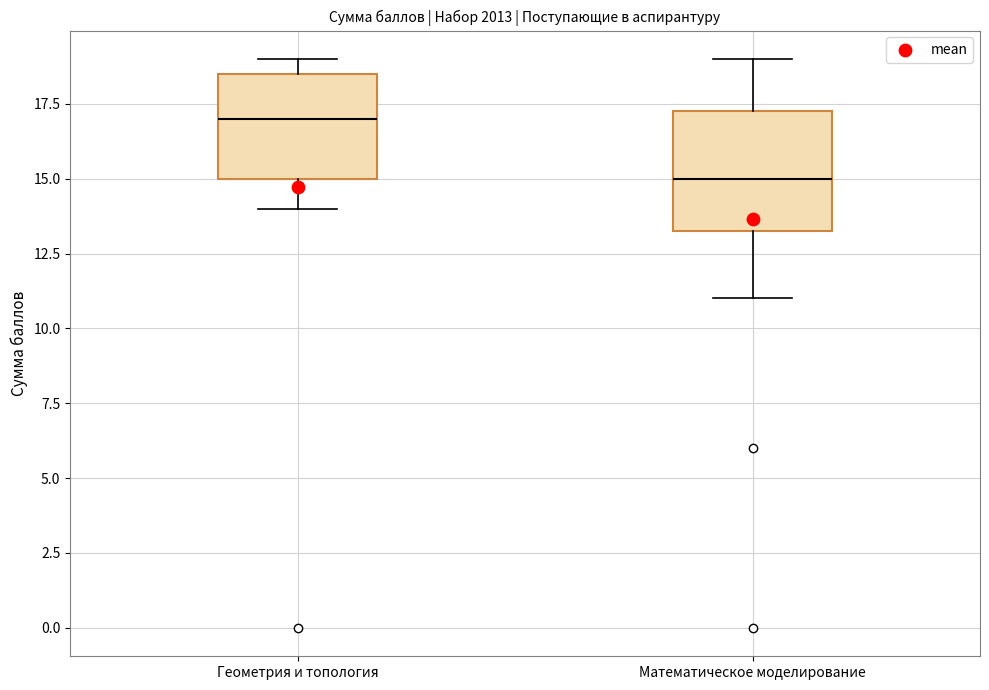

Reading left to right, transcribe this box plot: for each box, give where its median line is, the range the box spans, and where its two whiskers end, as read against the y-axis. The values are not printed on the chart, so give them approximately, as read against the axis.

Геометрия и топология: median 17.0, box 15.0 to 18.5, whiskers 14.0 to 19.0
Математическое моделирование: median 15.0, box 13.5 to 17.5, whiskers 11.0 to 19.0